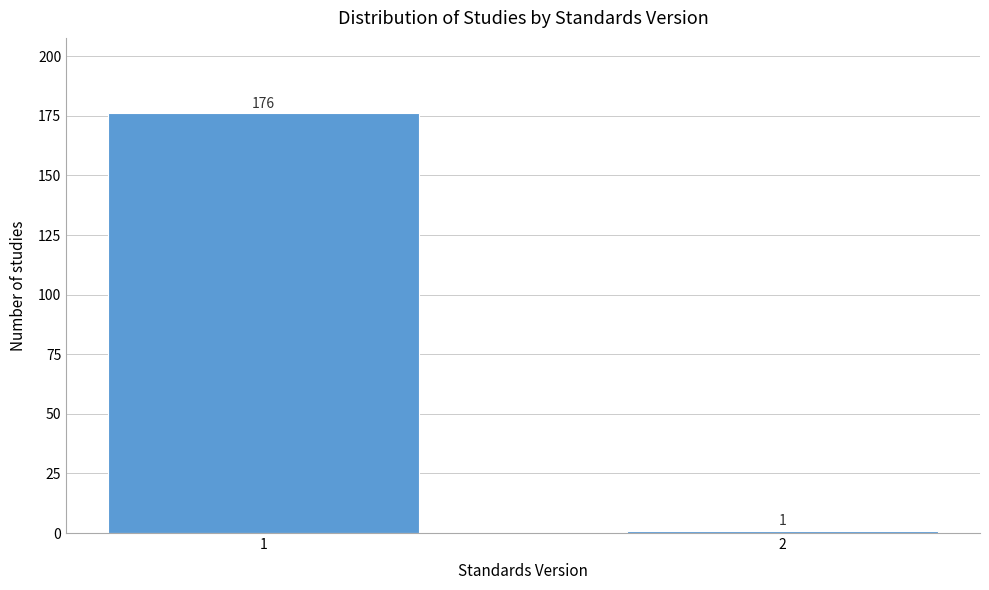

Reading left to right, transcribe all the data shown in this chart.

176	1